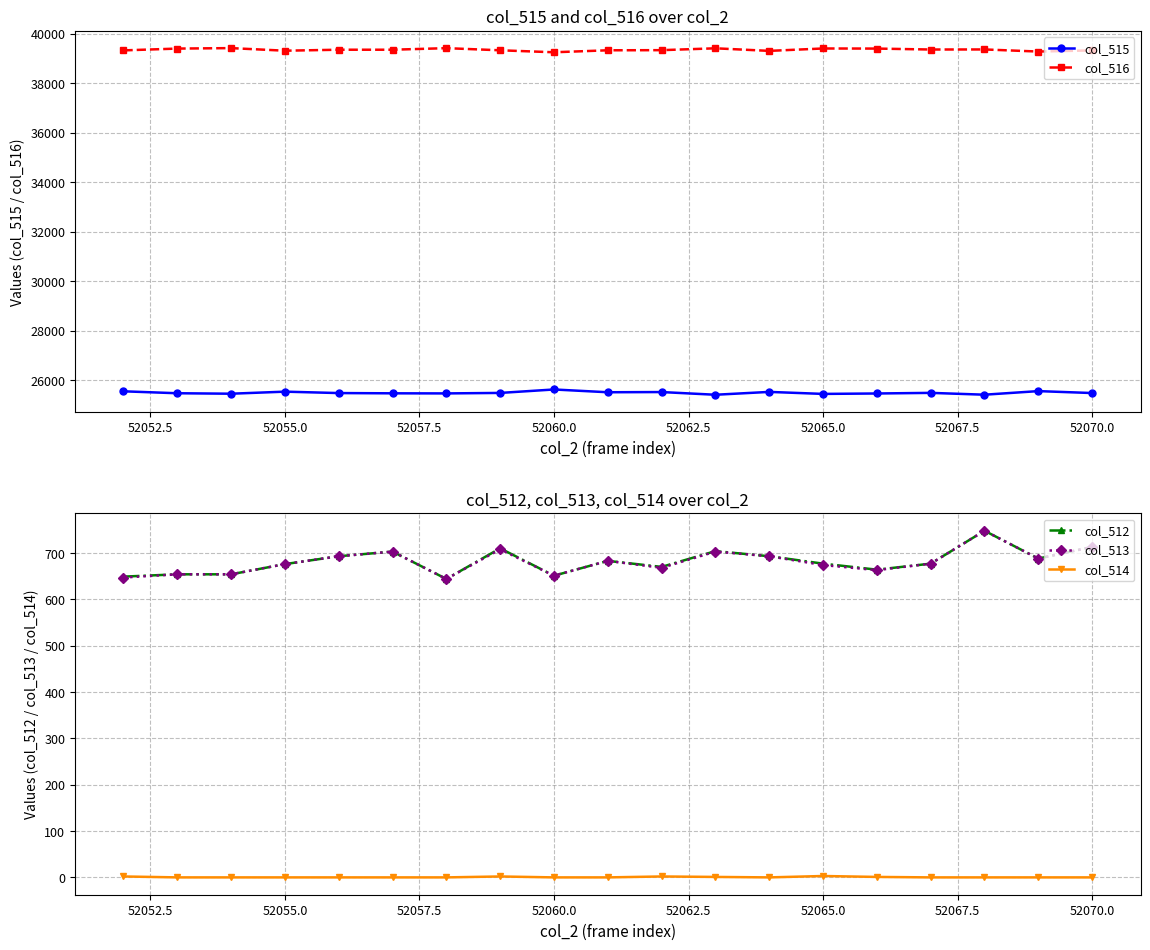

True or false: col_512 and col_514 intersect in this chart.

False